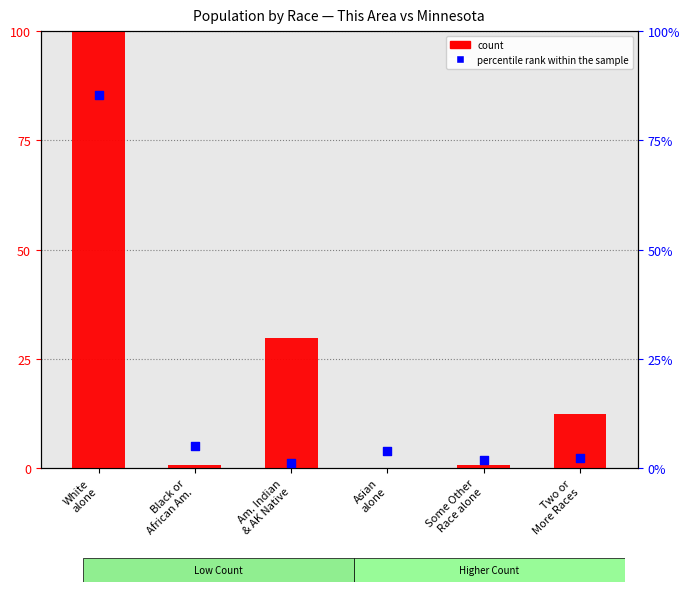

At how many categories does at least one series exceed 8?

3